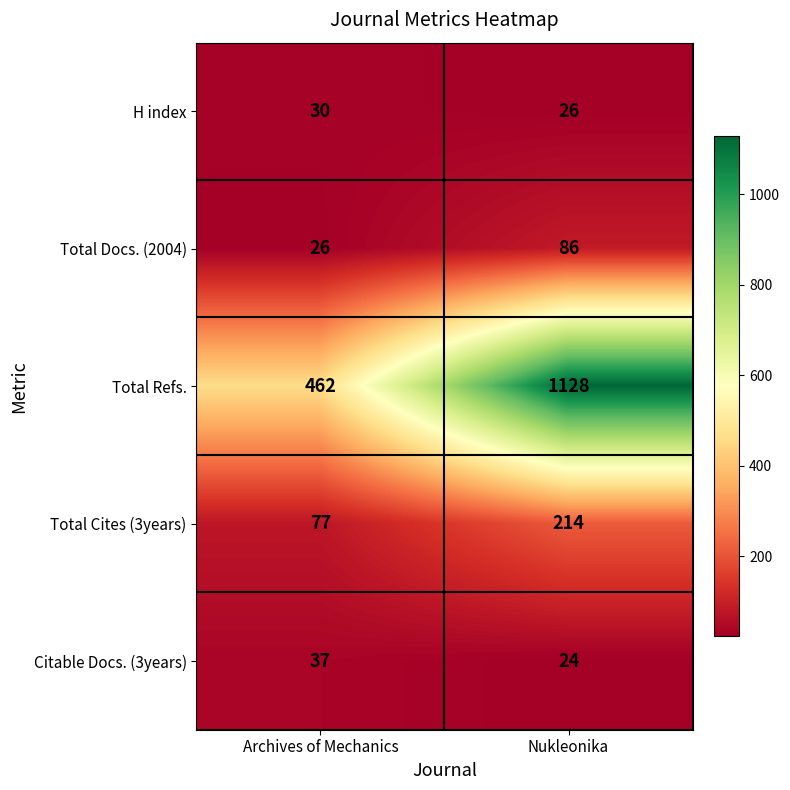

What is the sum of the Citable Docs. (3years) values at Archives of Mechanics and Nukleonika?

61